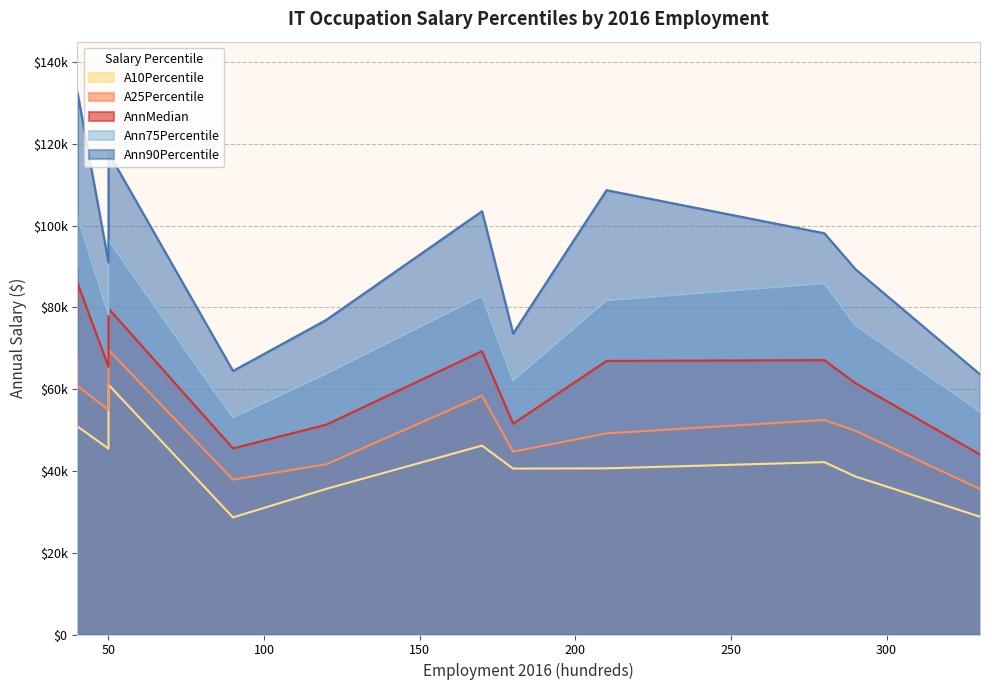

How many data points in AnnMedian are above 66910?

5